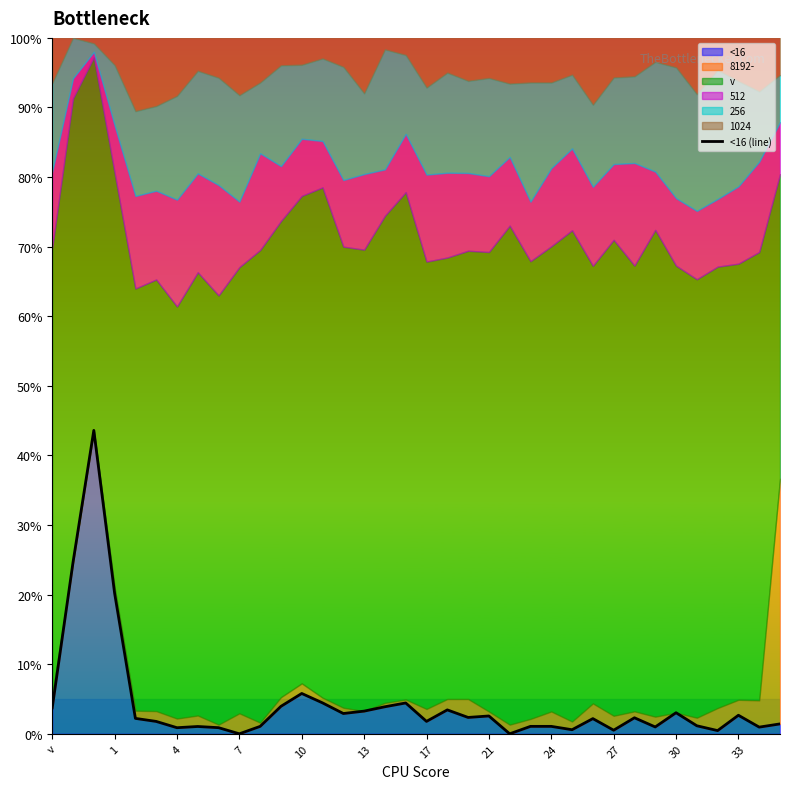

How many values are below 2?

17